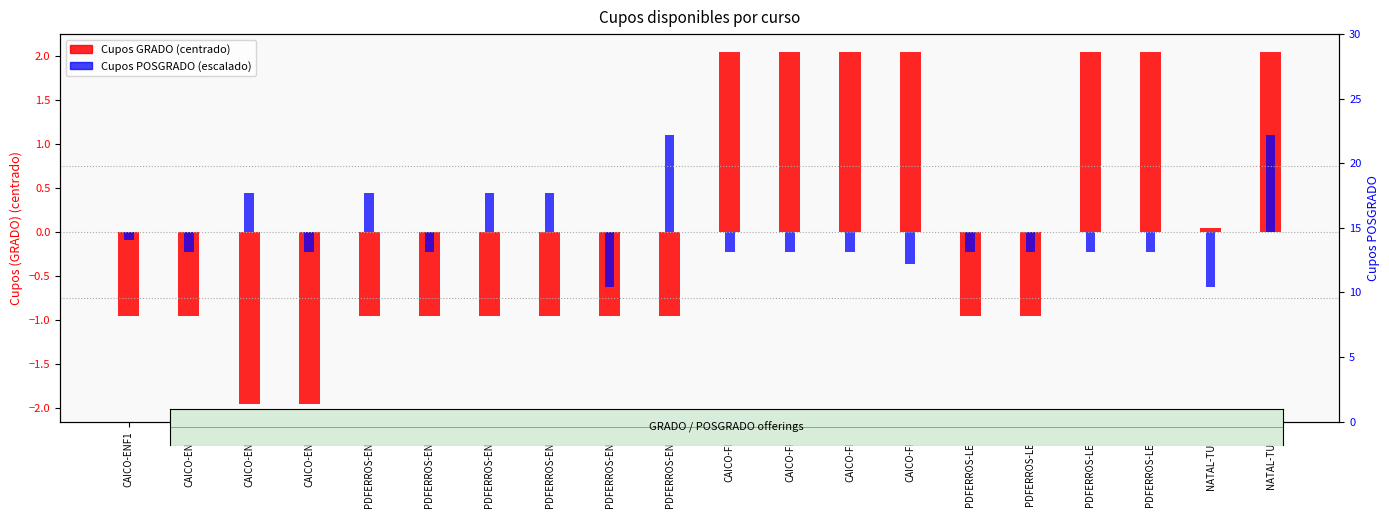

What is the total value across all series at PDFERROS-LET2?

-1.2